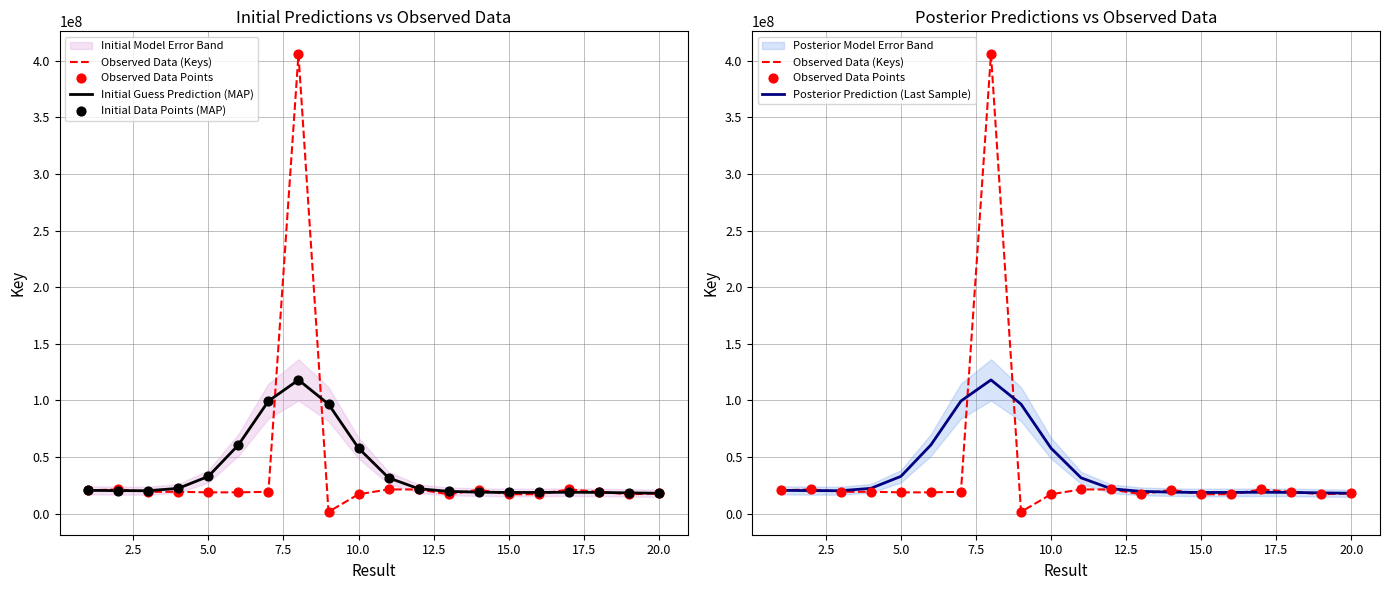

At how many categories does at least one series exceed 21871884?

9